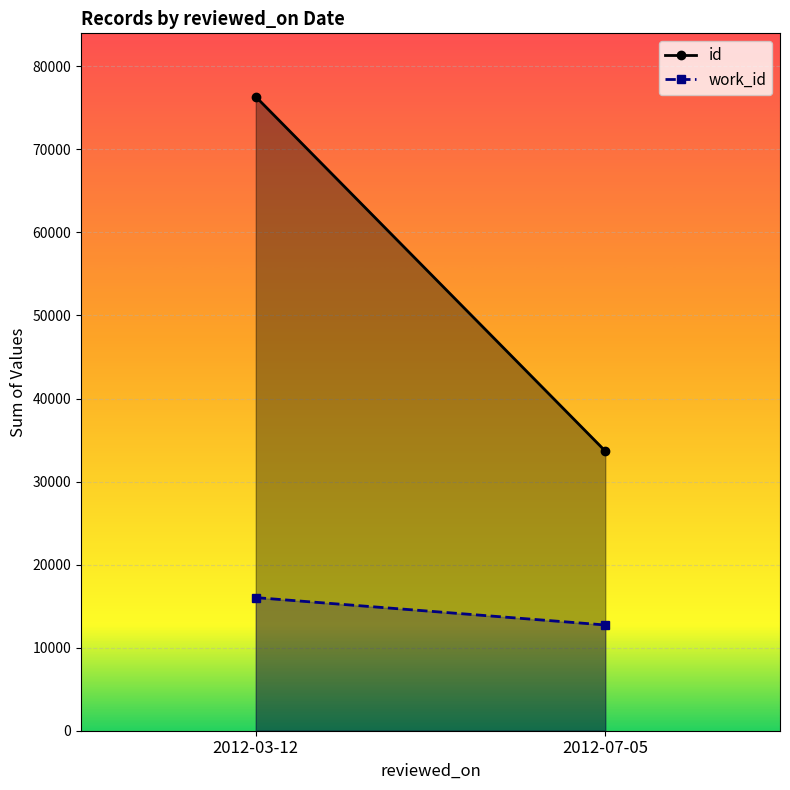

At how many categories does at least one series exceed 57085?

1